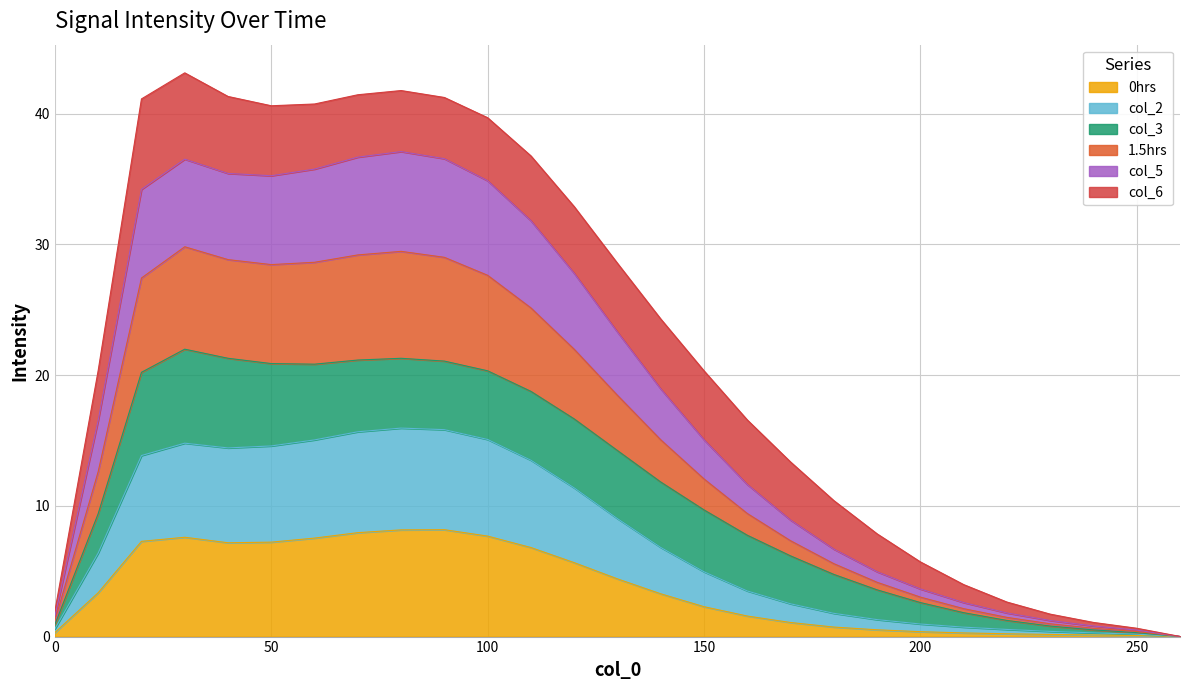

True or false: 0hrs and col_2 intersect in this chart.

False